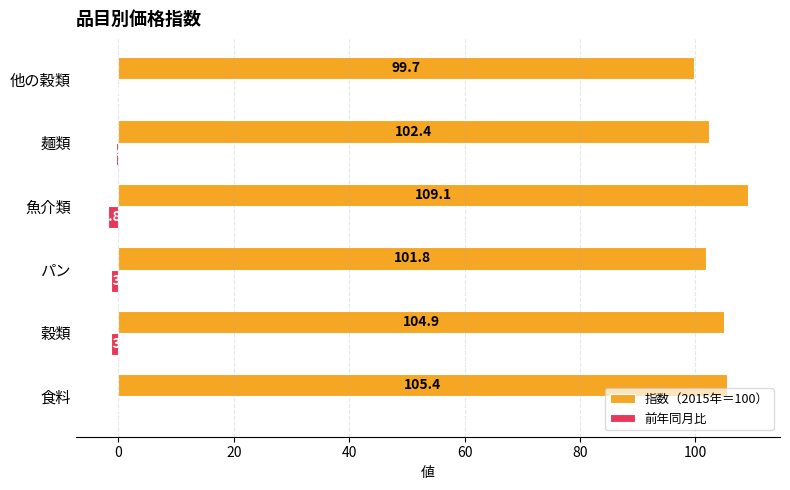

What is the highest value of the 指数（2015年＝100） series?

109.1